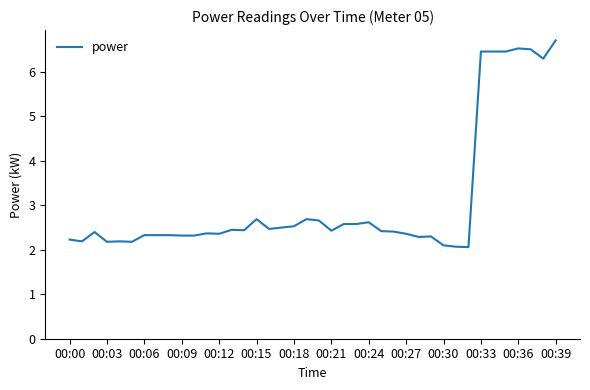

What is the difference between the second highest and minimum values?

4.5